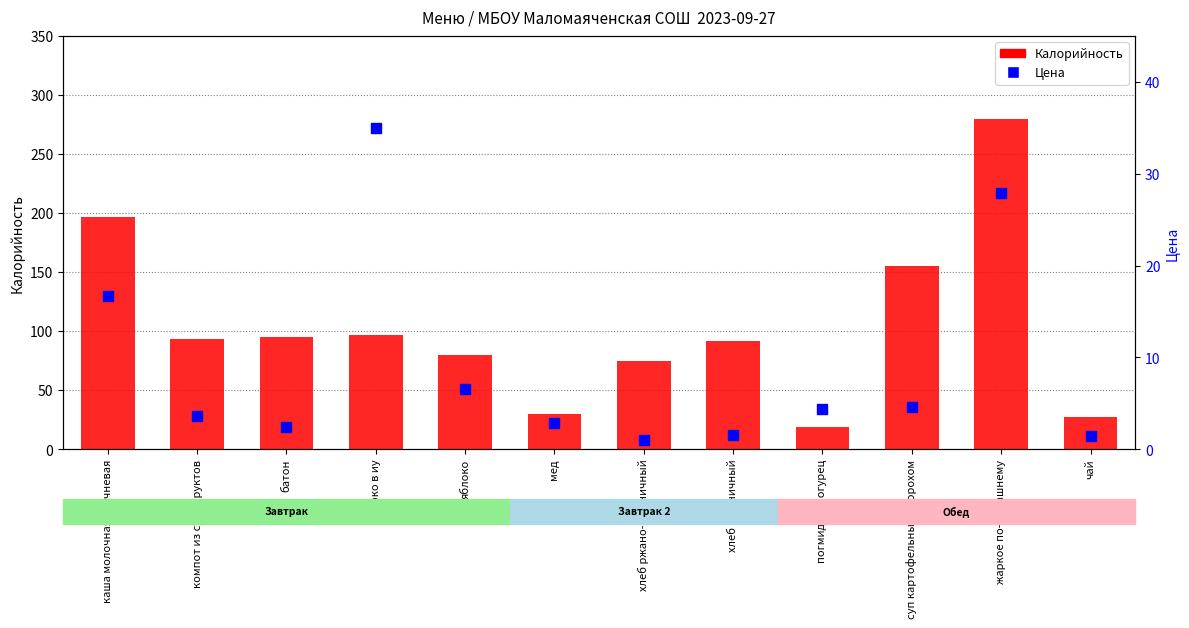

What are all the series names shown in the legend?

Калорийность, Цена